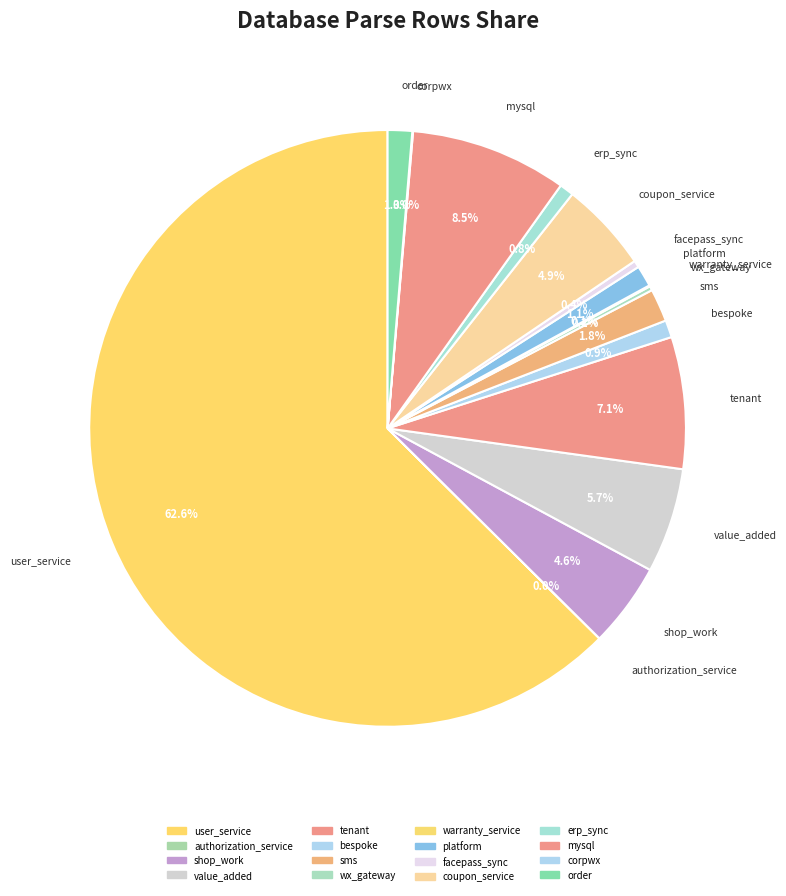

What is the smallest slice in the pie chart?

authorization_service